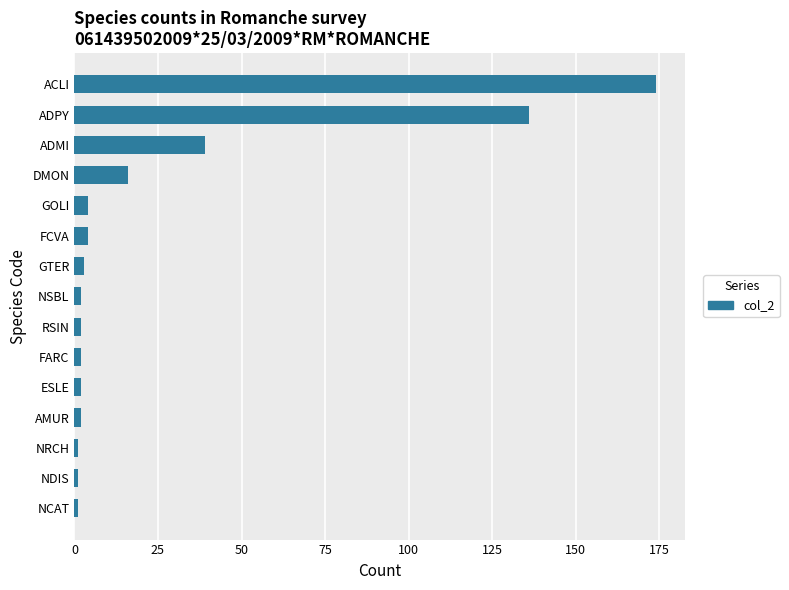

The chart shows a value of 39 at ADMI. True or false?

True